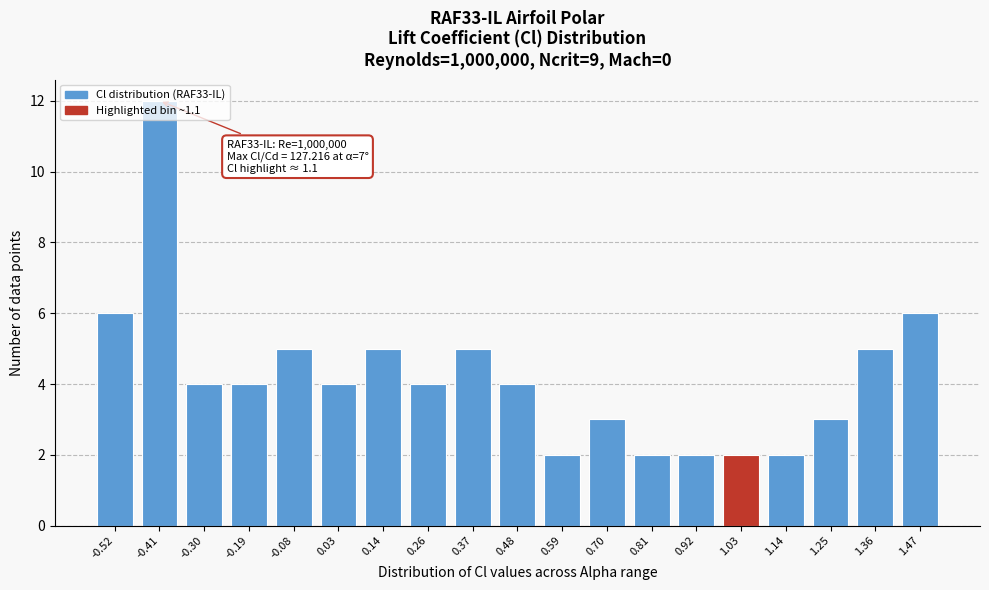

True or false: the data shows 21 at -0.41.

False